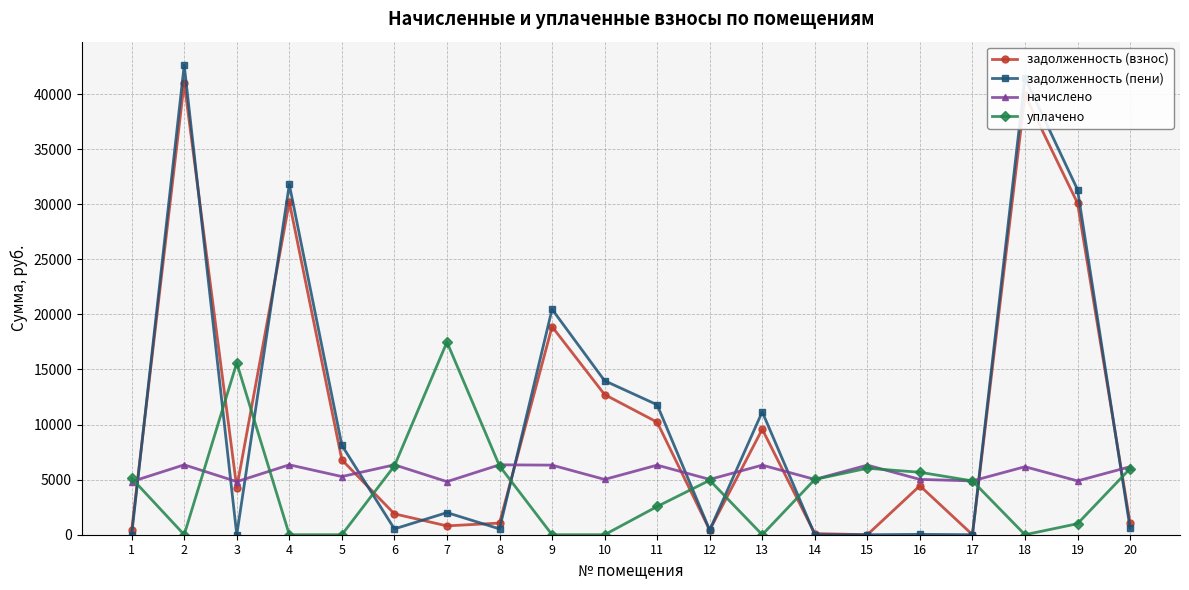

What is the value of the начислено point at the 20th from the left?

6172.8